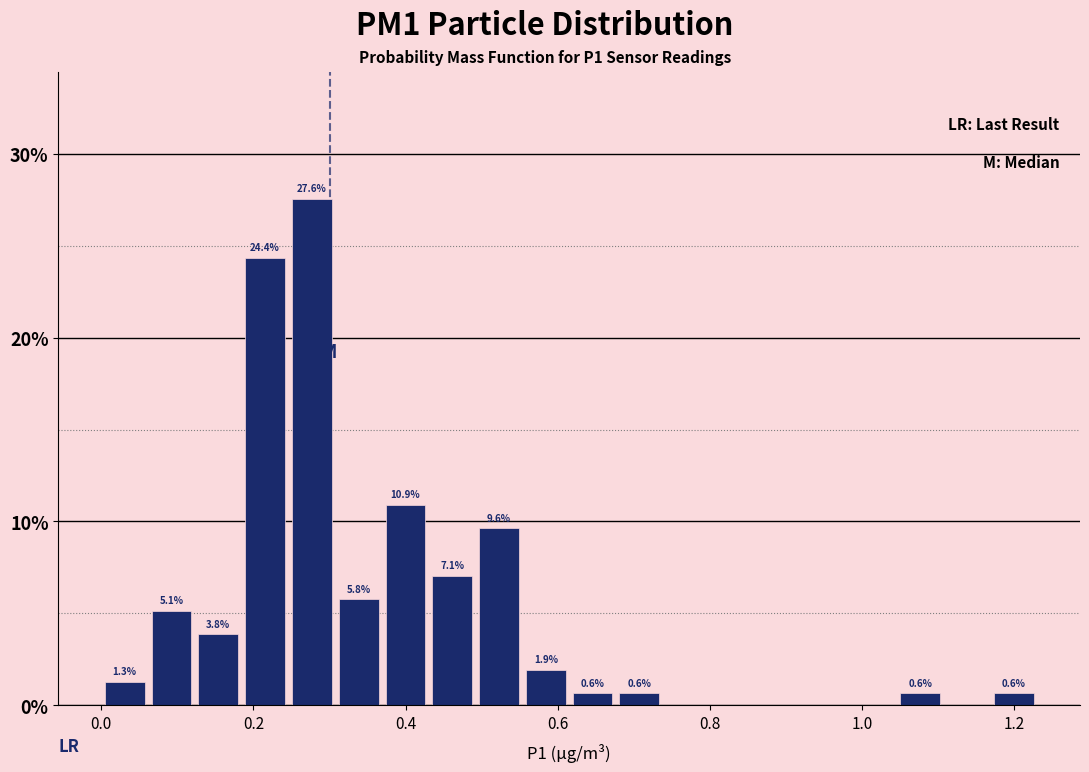

Read against the x-axis, roughly where is the centre of the tallest bar?

0.28